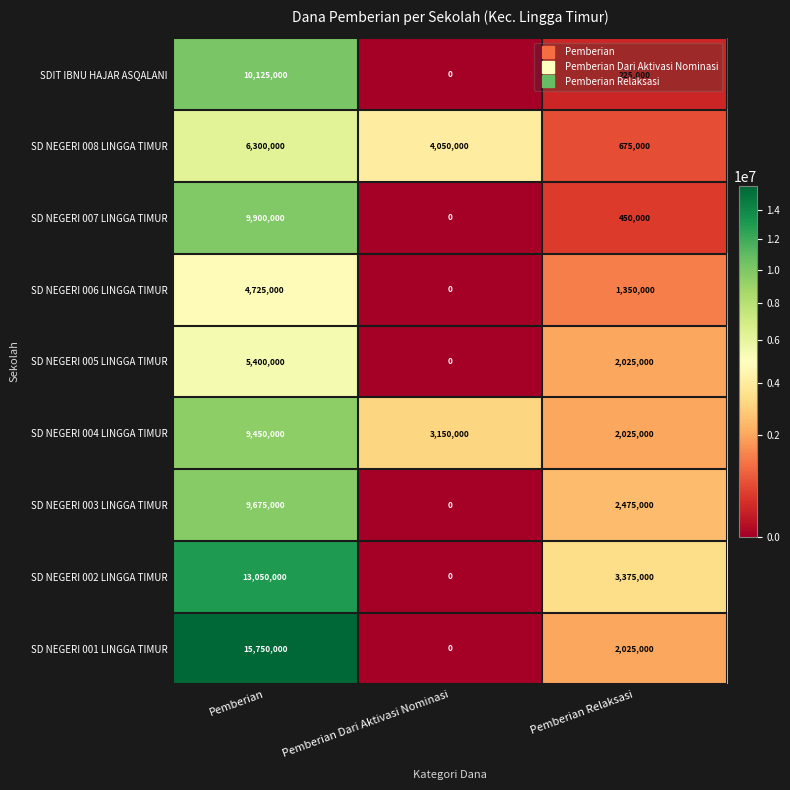

Rank the series by their maximum value, from lowest to highest.

SD NEGERI 006 LINGGA TIMUR, SD NEGERI 005 LINGGA TIMUR, SD NEGERI 008 LINGGA TIMUR, SD NEGERI 004 LINGGA TIMUR, SD NEGERI 003 LINGGA TIMUR, SD NEGERI 007 LINGGA TIMUR, SDIT IBNU HAJAR ASQALANI, SD NEGERI 002 LINGGA TIMUR, SD NEGERI 001 LINGGA TIMUR